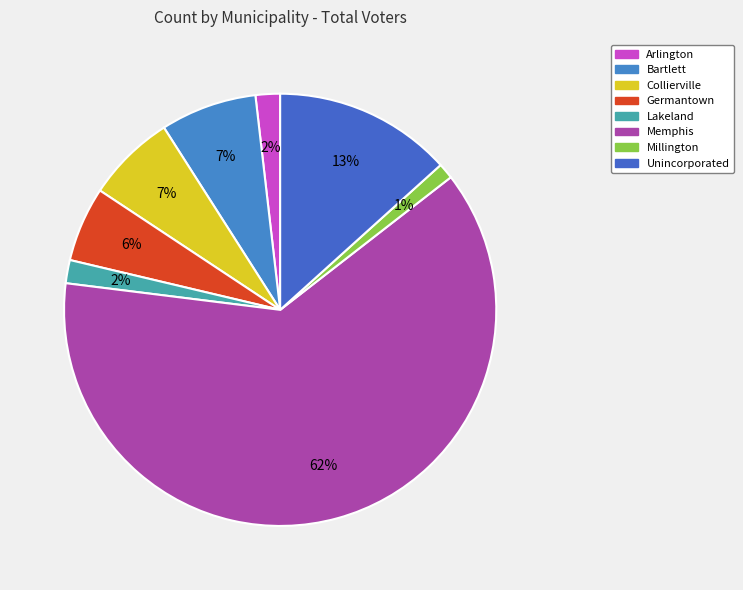

What percentage is the Arlington slice, to the nearest percent?

2%